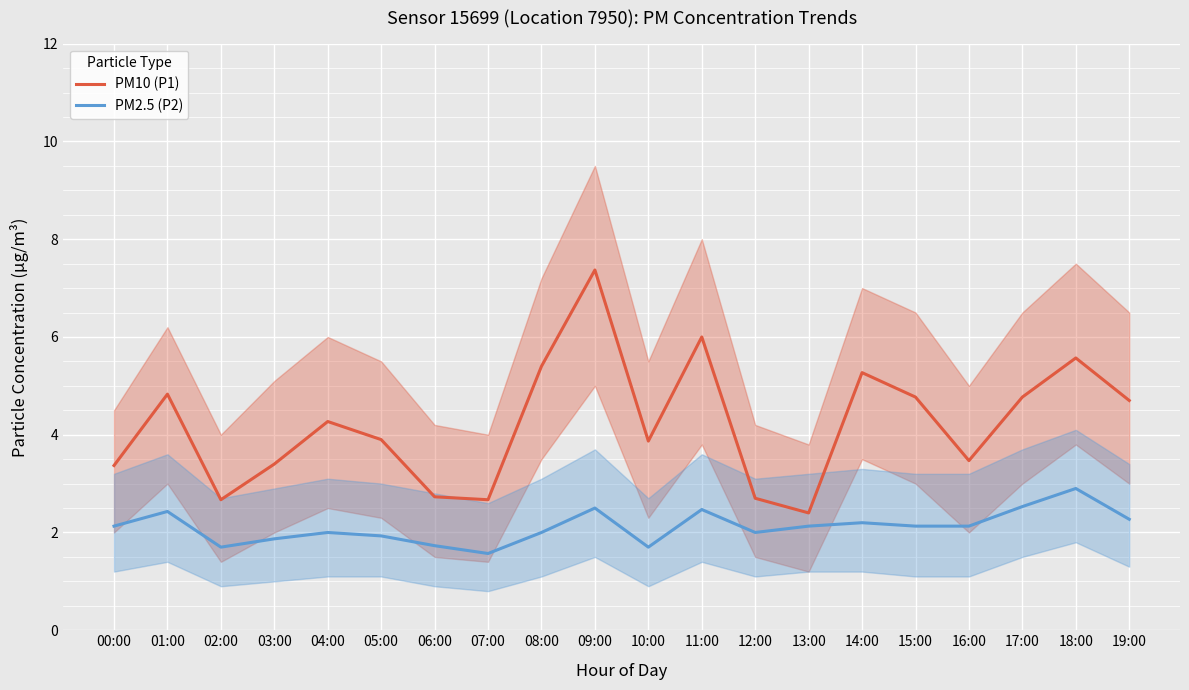

Rank the categories by PM10 (P1) value from highest to lowest.

09:00, 11:00, 18:00, 08:00, 14:00, 01:00, 15:00, 17:00, 19:00, 04:00, 05:00, 10:00, 16:00, 03:00, 00:00, 06:00, 12:00, 02:00, 07:00, 13:00